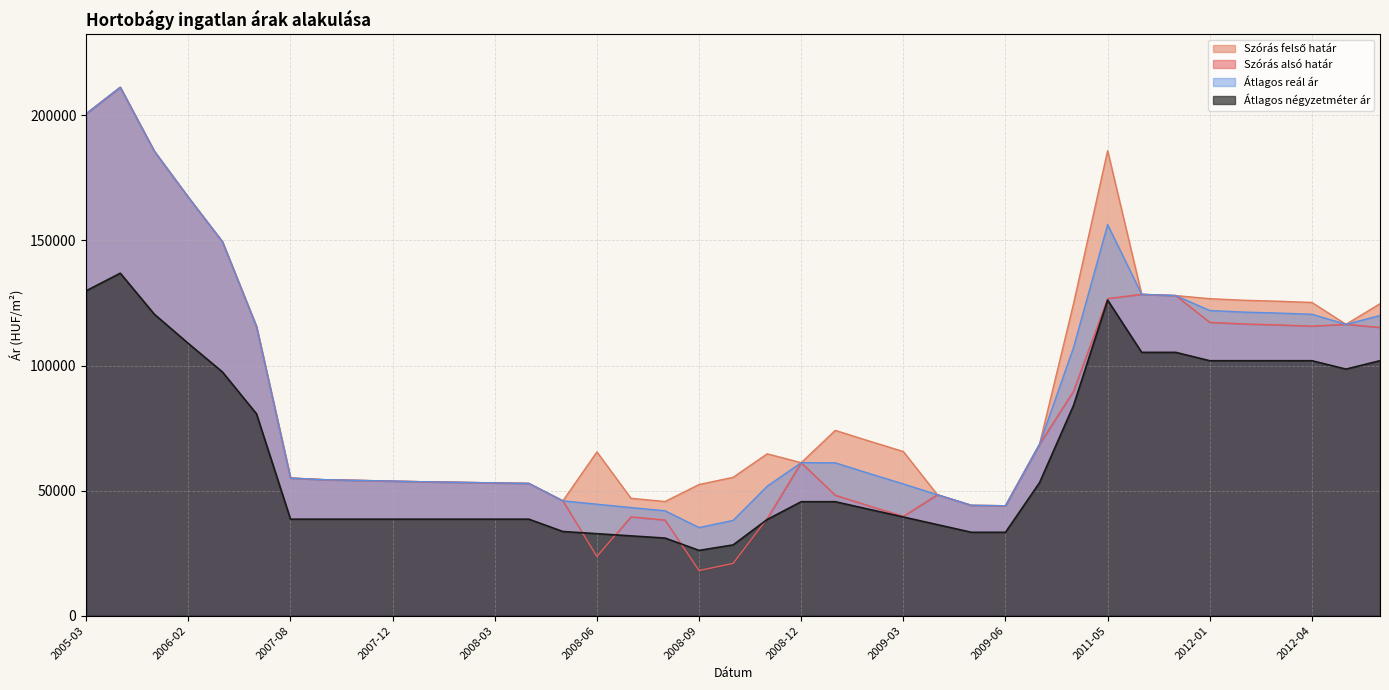

At which category does the chart reach its peak across all series?

2005-04